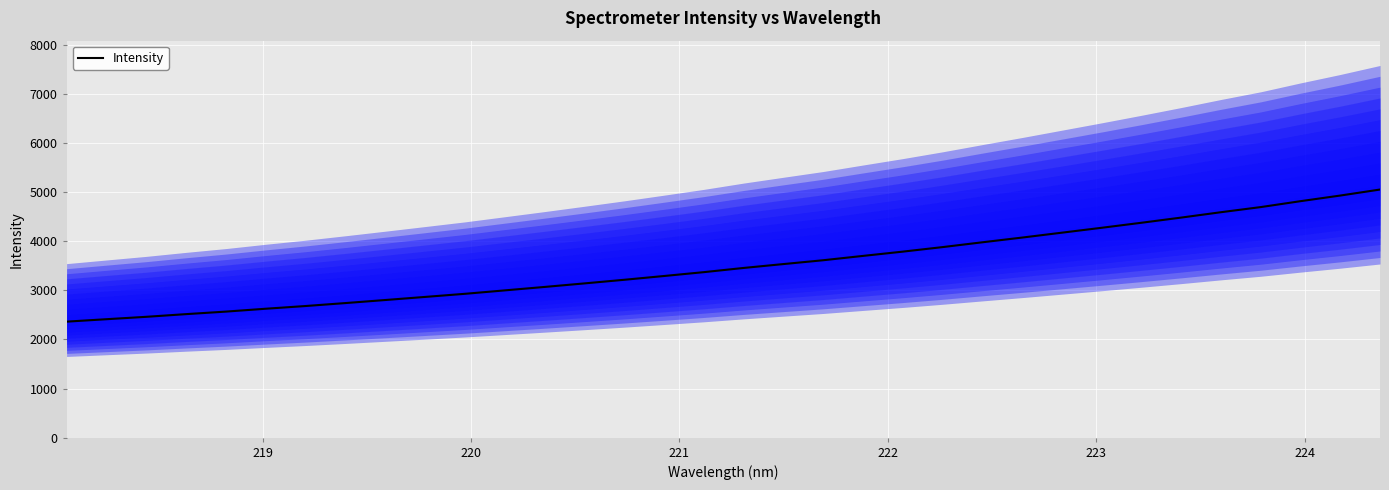

What is the maximum value for Intensity?

5052.2